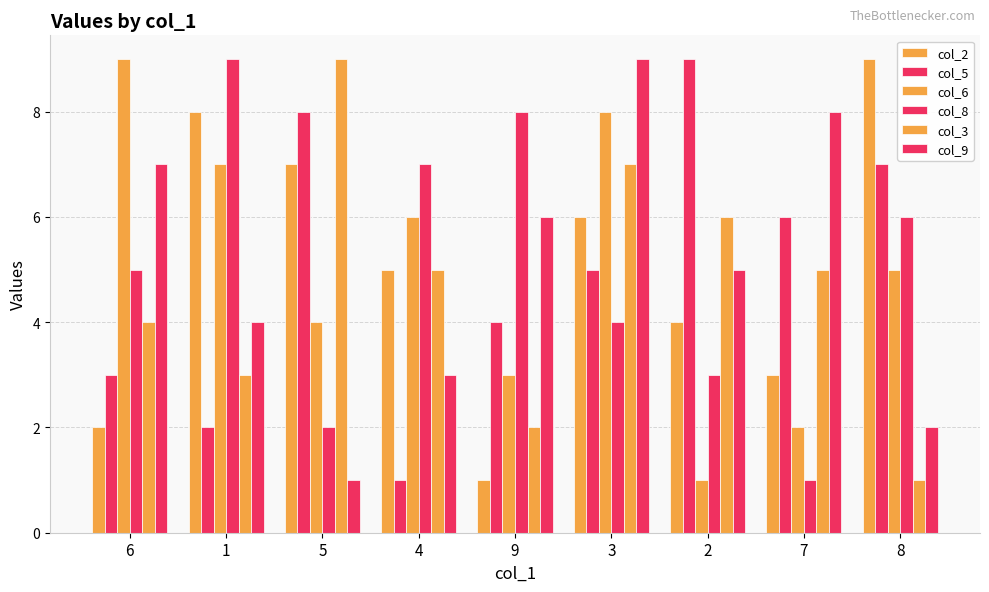

Is it true that col_2 equals 5 at 4?

True